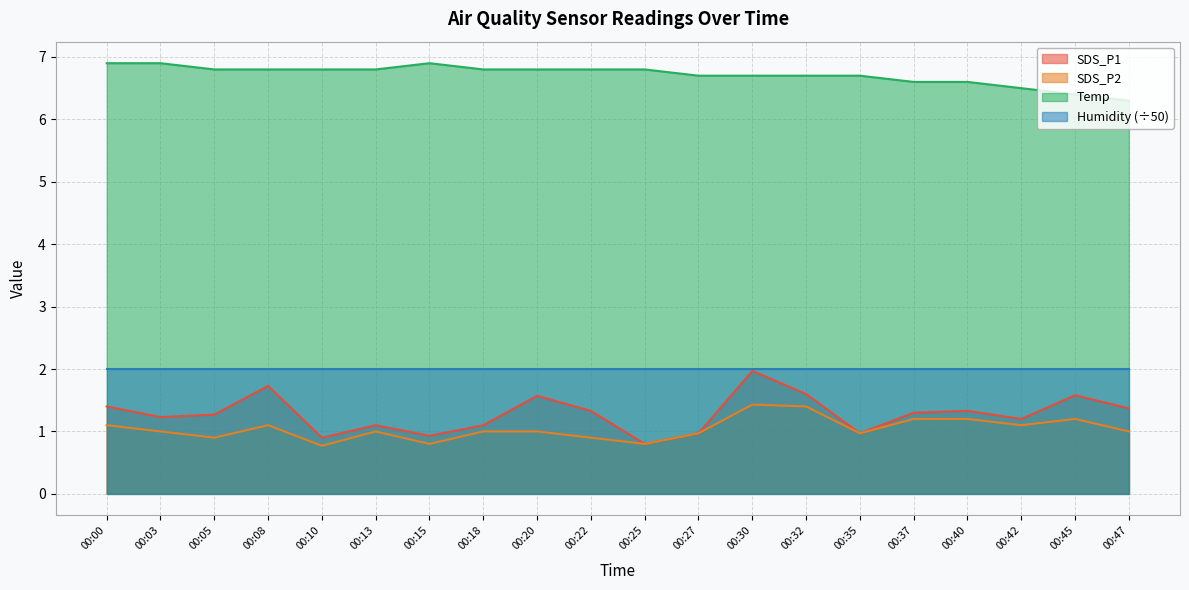

What is the sum of all Temp values?

134.3